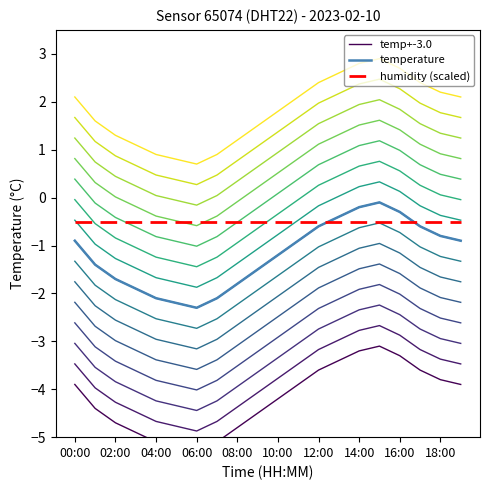

The temperature series shows -0.2 at 14:00. True or false?

True